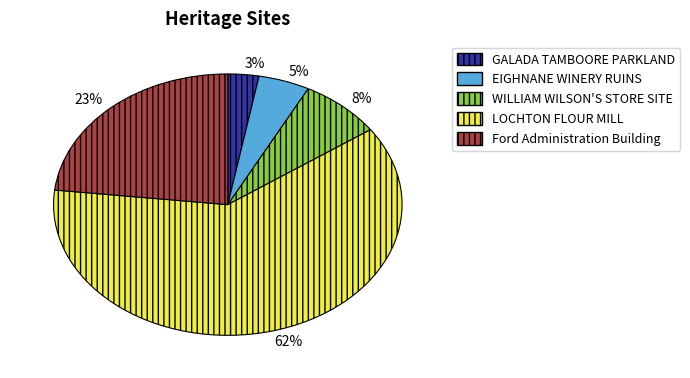

To the nearest percent, what is the average slice percentage?

20%